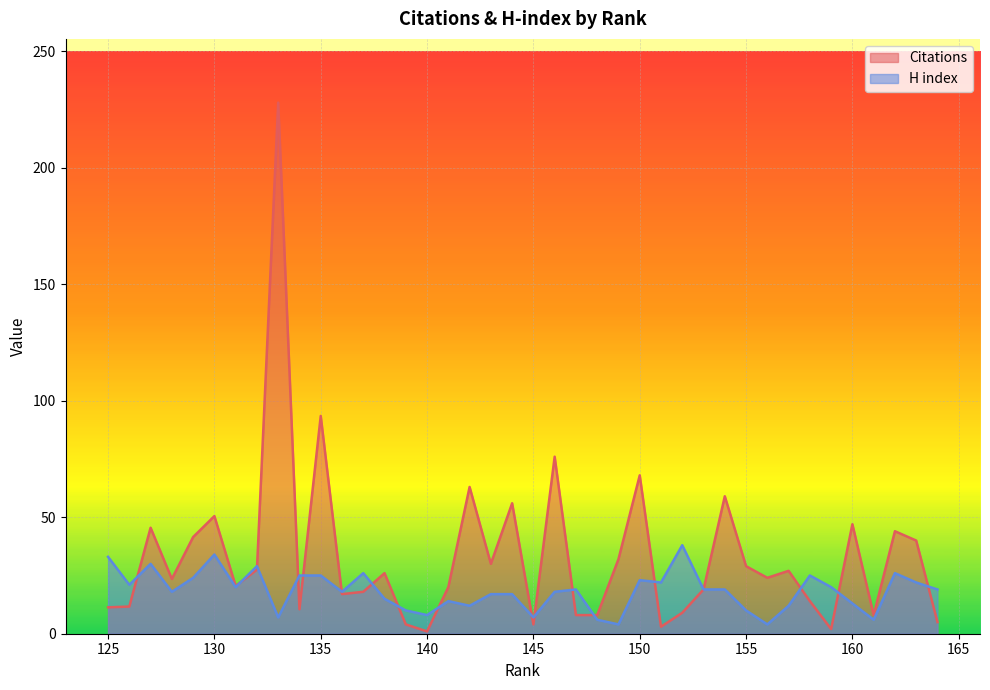

What is the sum of all Citations values?

1325.0